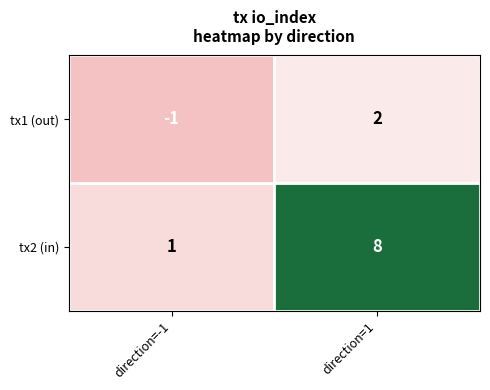

List the series in order of their peak value, lowest first.

tx1 (out), tx2 (in)